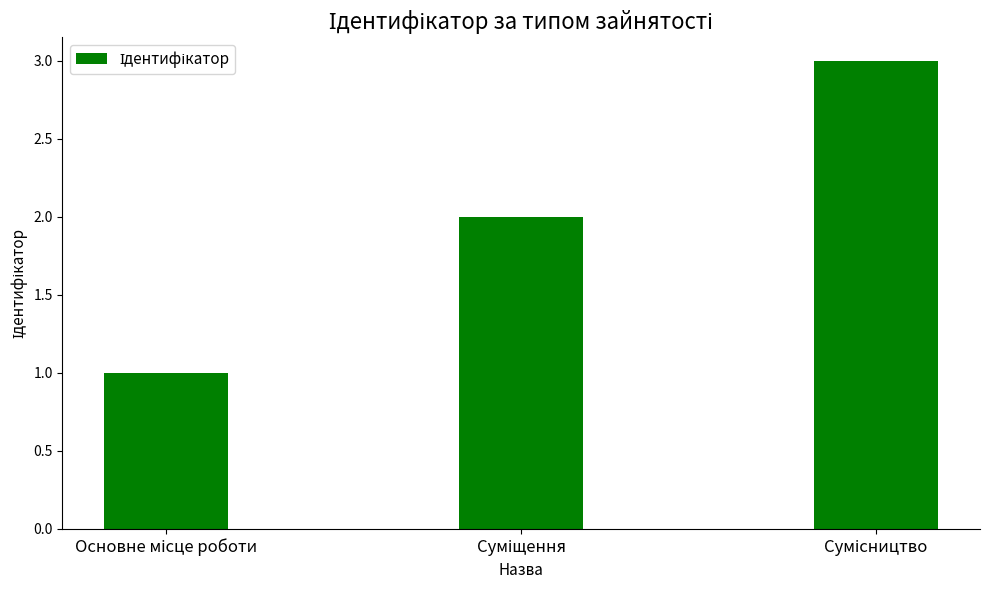

Does the chart contain stacked bars?

No